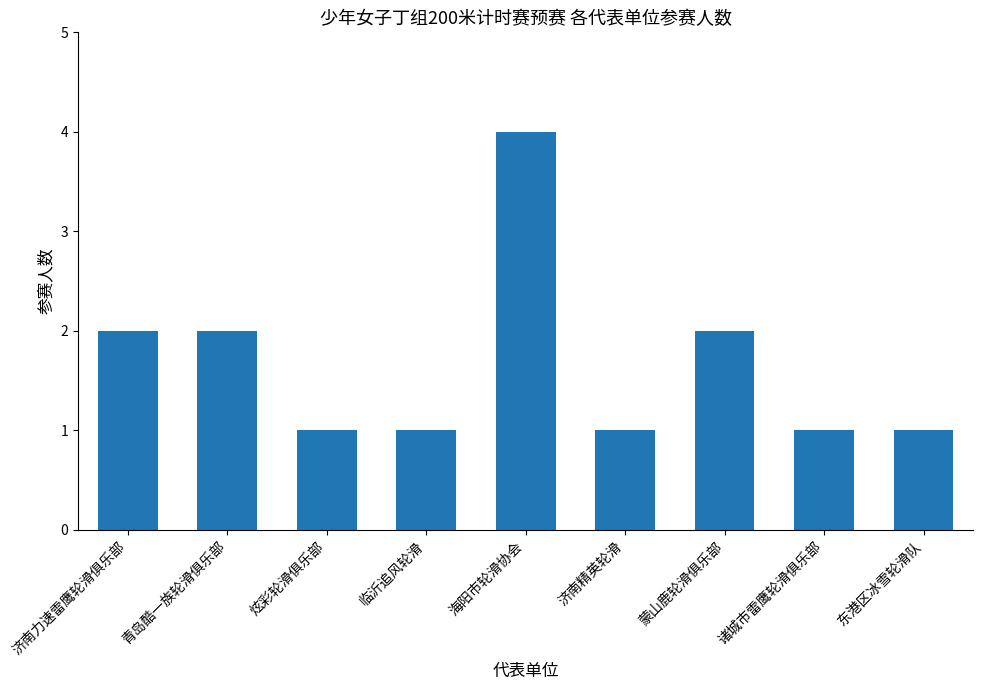

What is the sum of the values at 蒙山鹿轮滑俱乐部 and 海阳市轮滑协会?

6